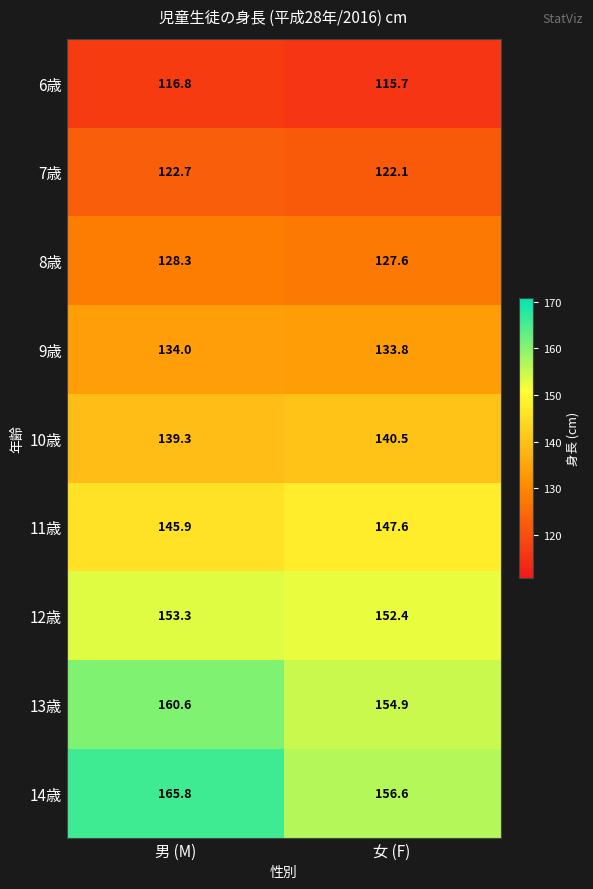

What is the difference between the 12歳 values at 男 (M) and 女 (F)?

0.9